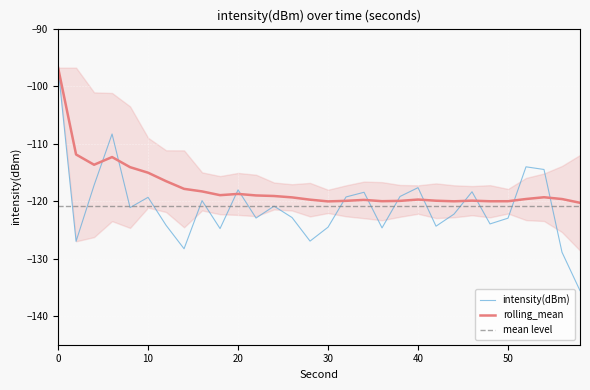

Rank the categories by intensity(dBm) value from lowest to highest.

58, 56, 14, 2, 28, 18, 36, 30, 42, 12, 48, 50, 22, 26, 44, 8, 24, 16, 10, 32, 38, 34, 46, 20, 40, 4, 54, 52, 6, 0